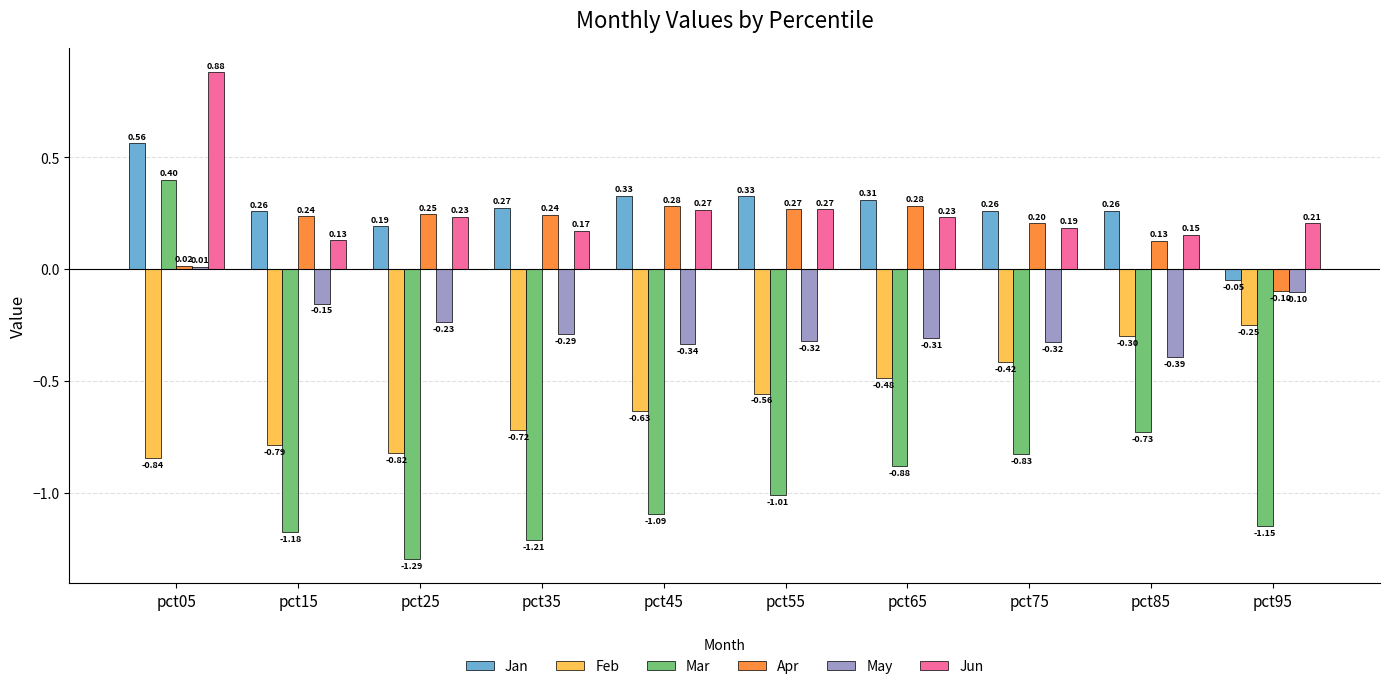

Rank the series by their maximum value, from highest to lowest.

Jun, Jan, Mar, Apr, May, Feb